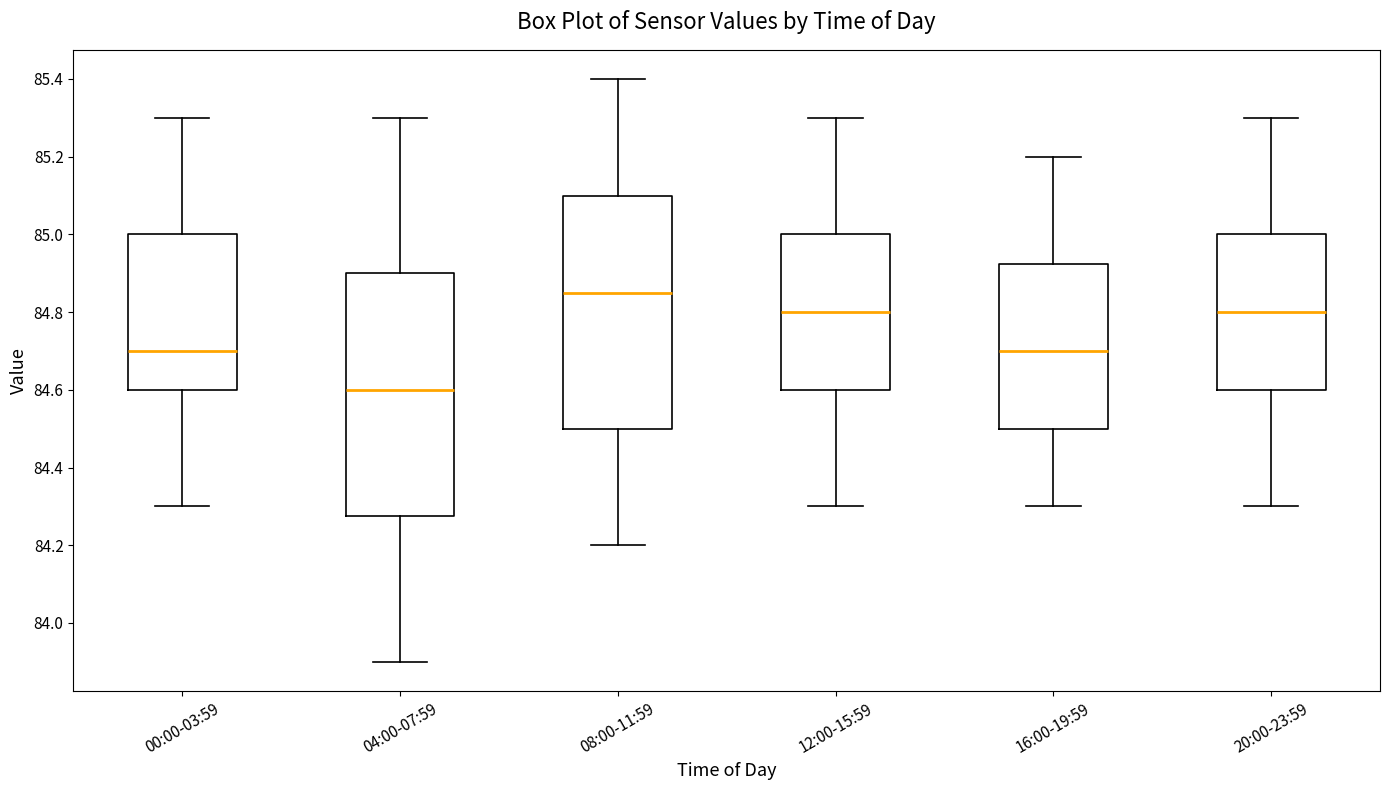

Where is the upper edge of the box for 20:00-23:59 on the y-axis? The values are not printed on the chart, so give them approximately, as read against the axis.

85.00